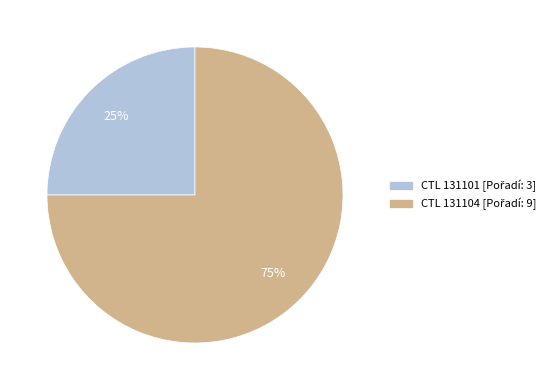

Does any single category account for the majority?

Yes